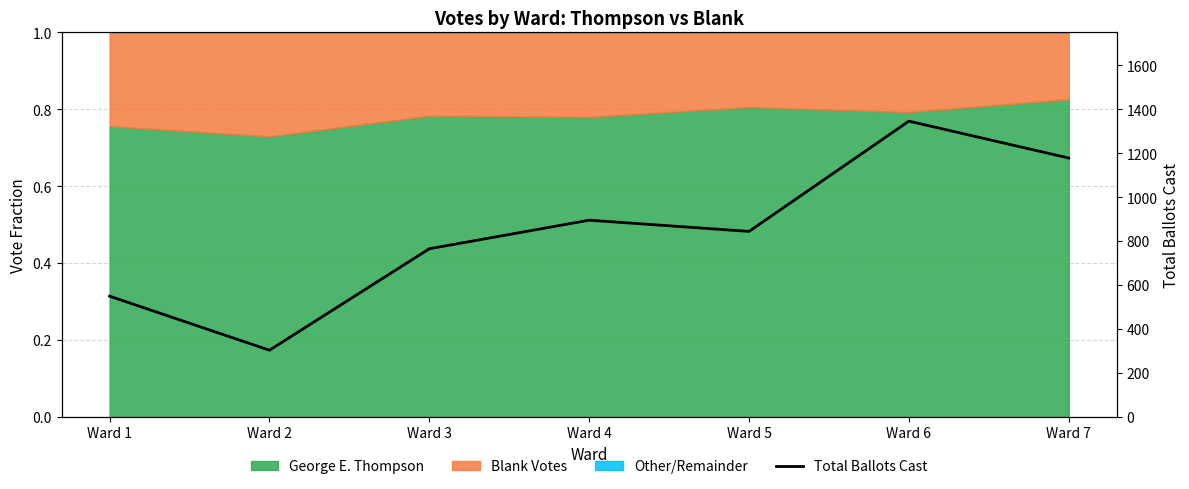

What is the approximate value at Ward 4?

895